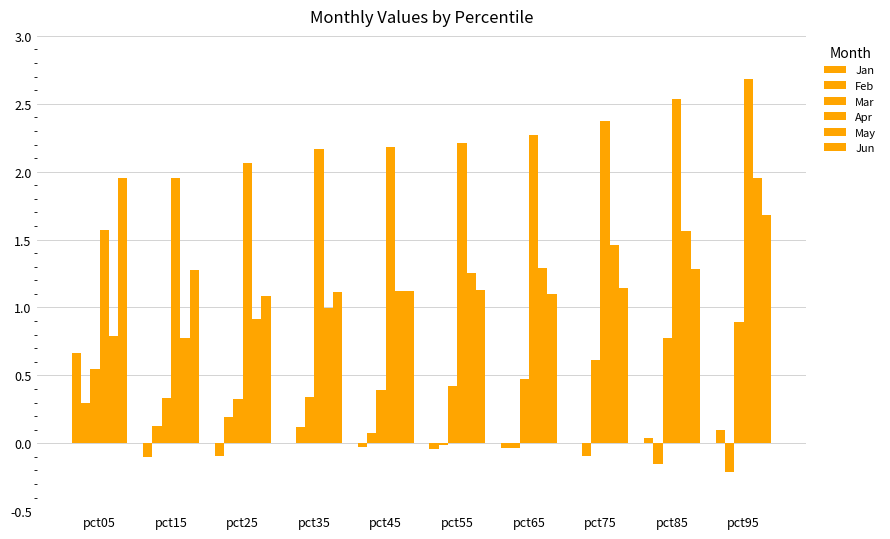

Reading right to left, what are all the values shown in this chart?

Jan: 0.1	0.0	0.0	-0.0	-0.0	-0.0	0.0	-0.1	-0.1	0.7
Feb: -0.2	-0.2	-0.1	-0.0	-0.0	0.1	0.1	0.2	0.1	0.3
Mar: 0.9	0.8	0.6	0.5	0.4	0.4	0.3	0.3	0.3	0.5
Apr: 2.7	2.5	2.4	2.3	2.2	2.2	2.2	2.1	2.0	1.6
May: 2.0	1.6	1.5	1.3	1.3	1.1	1.0	0.9	0.8	0.8
Jun: 1.7	1.3	1.1	1.1	1.1	1.1	1.1	1.1	1.3	2.0